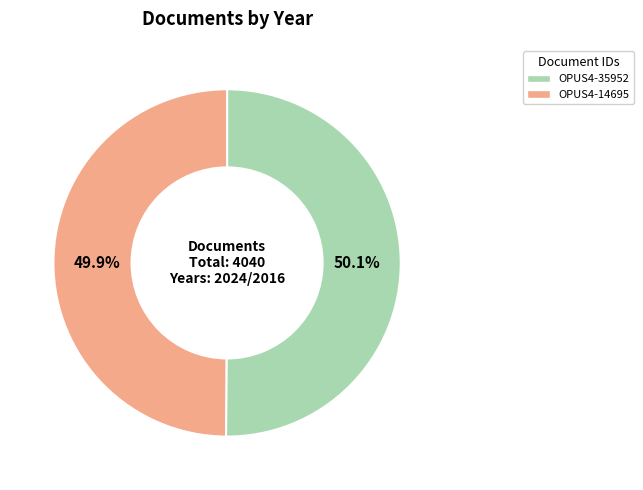

What is the ratio of the value at OPUS4-35952 to the value at OPUS4-14695?

1.0